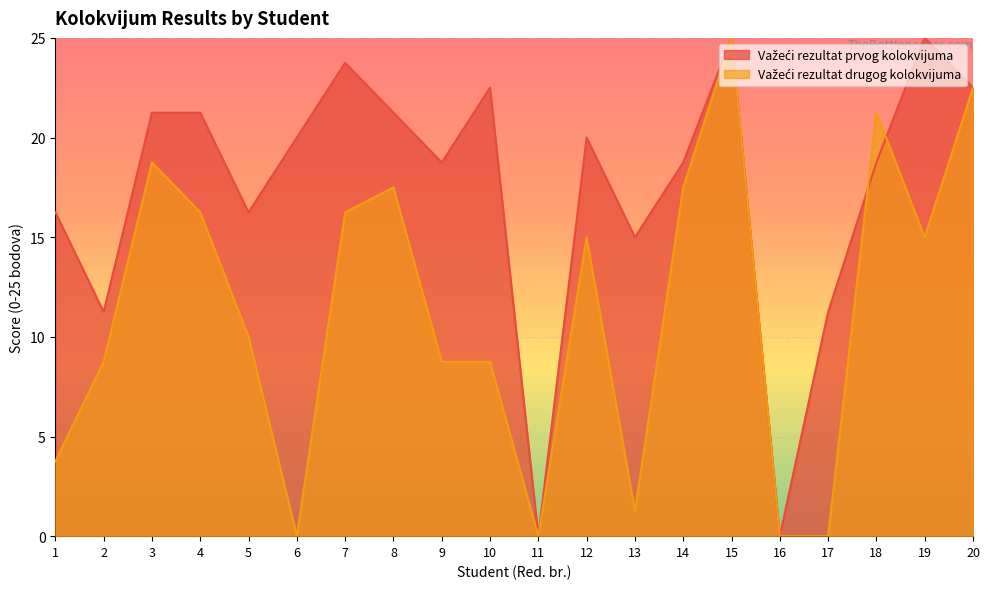

After their last crossing, which series has the higher values: Važeći rezultat prvog kolokvijuma or Važeći rezultat drugog kolokvijuma?

Važeći rezultat prvog kolokvijuma